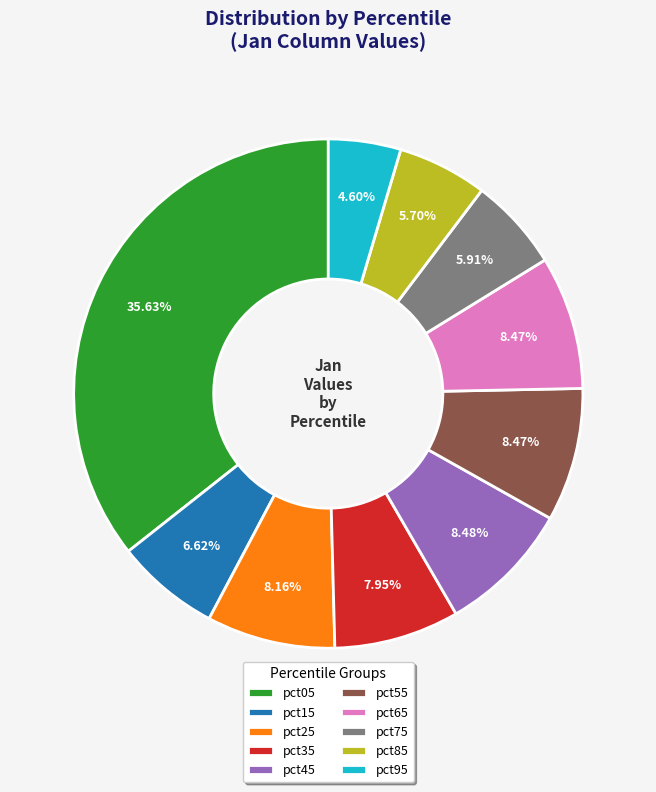

Which has a higher value, pct75 or pct65?

pct65